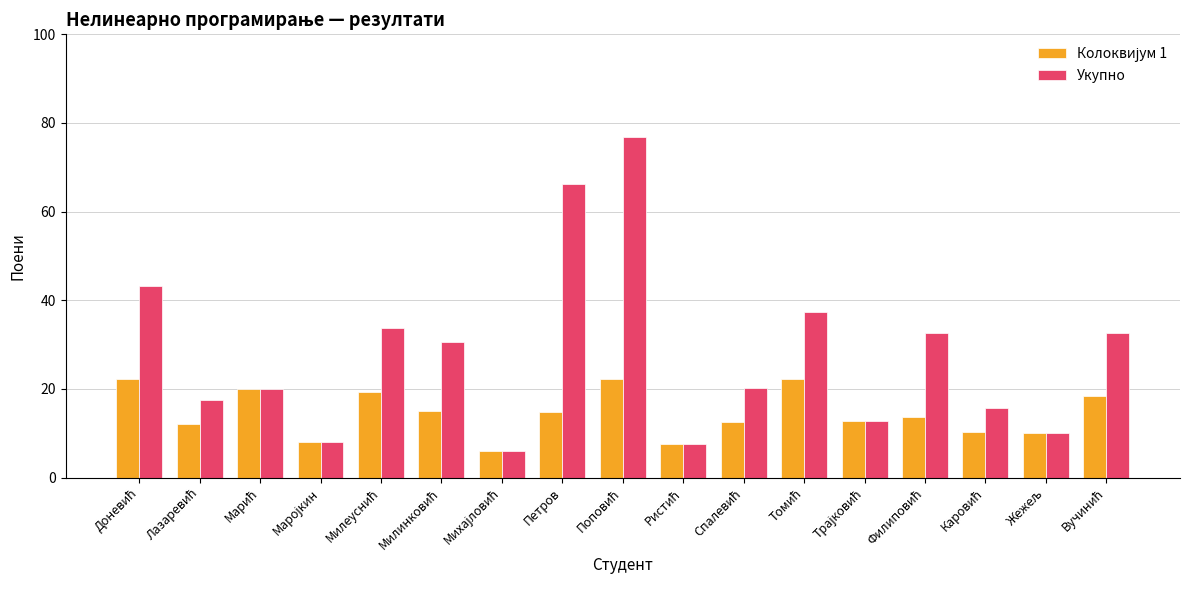

Which series has the largest total across all categories?

Укупно